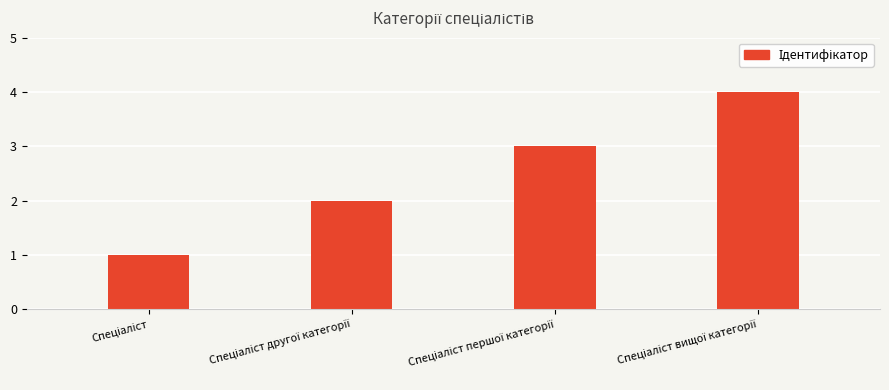

How many data points are less than 3?

2